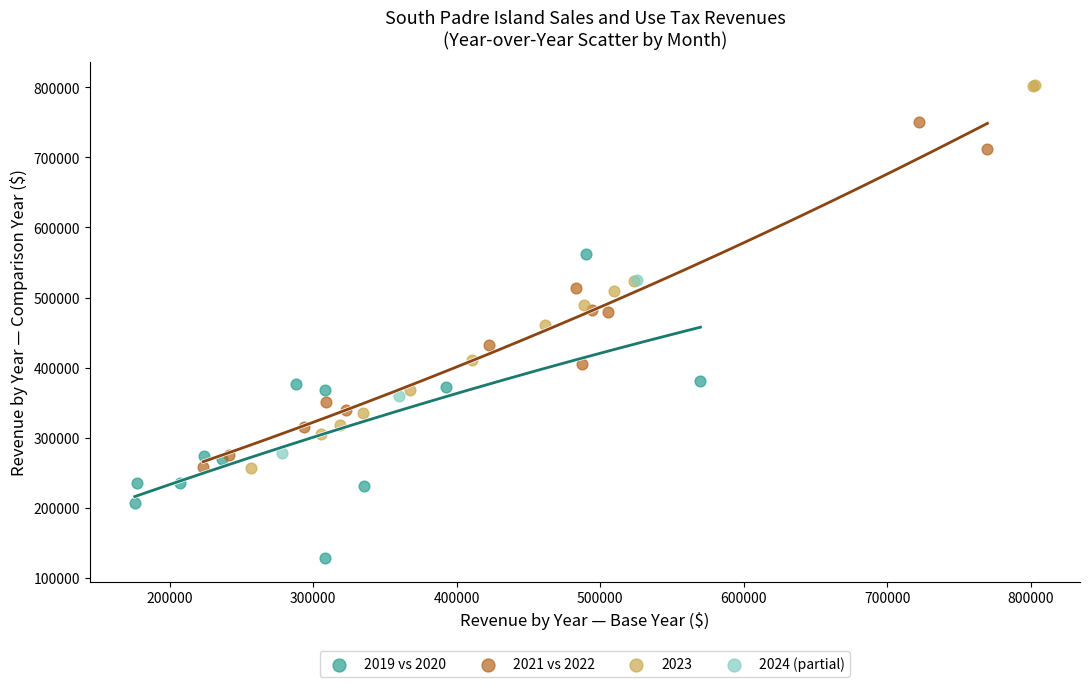

What are all the series names shown in the legend?

2019 vs 2020, 2021 vs 2022, 2023, 2024 (partial)